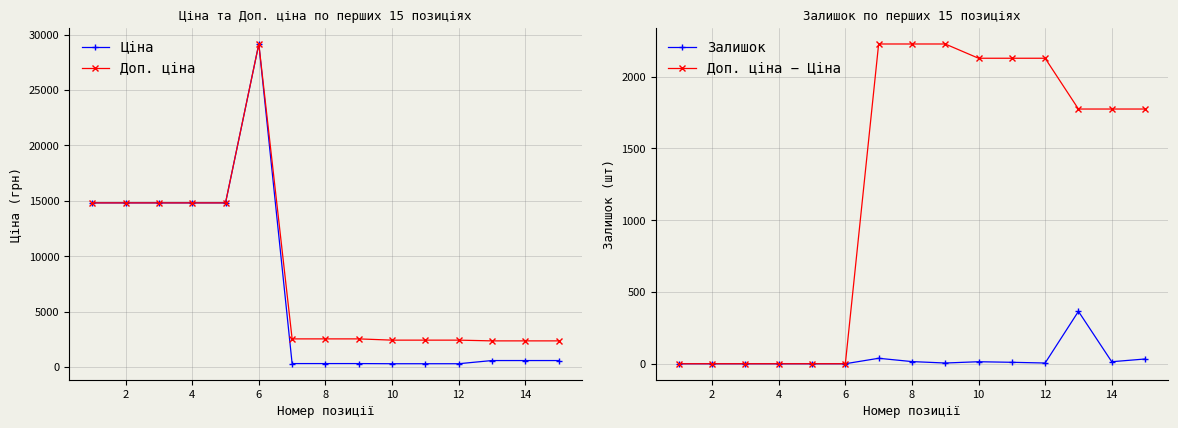

Which series has the largest range (max minus min)?

Ціна